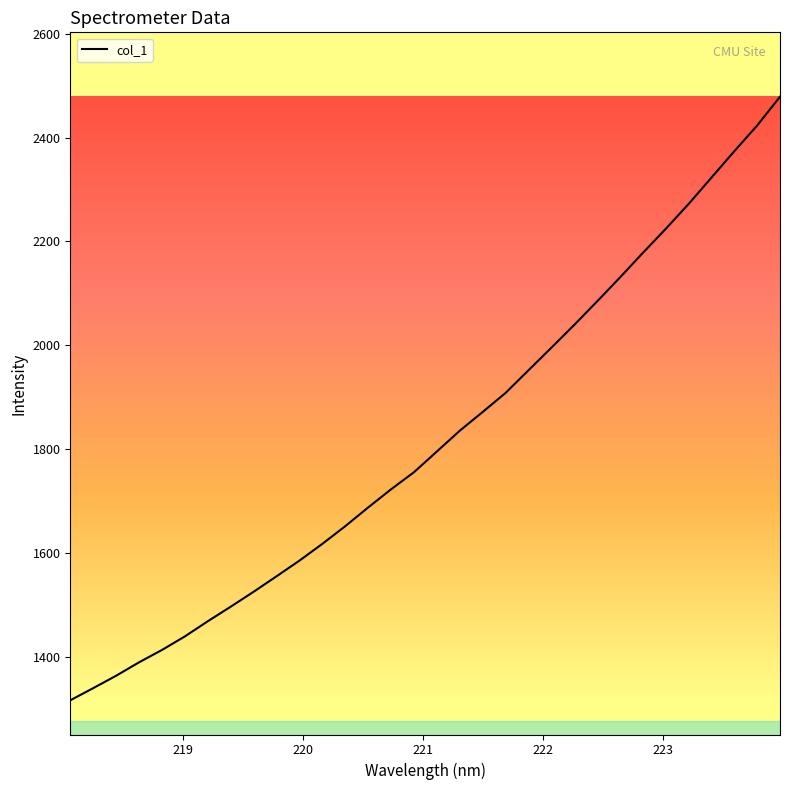

What is the minimum value shown in the chart?

1316.8